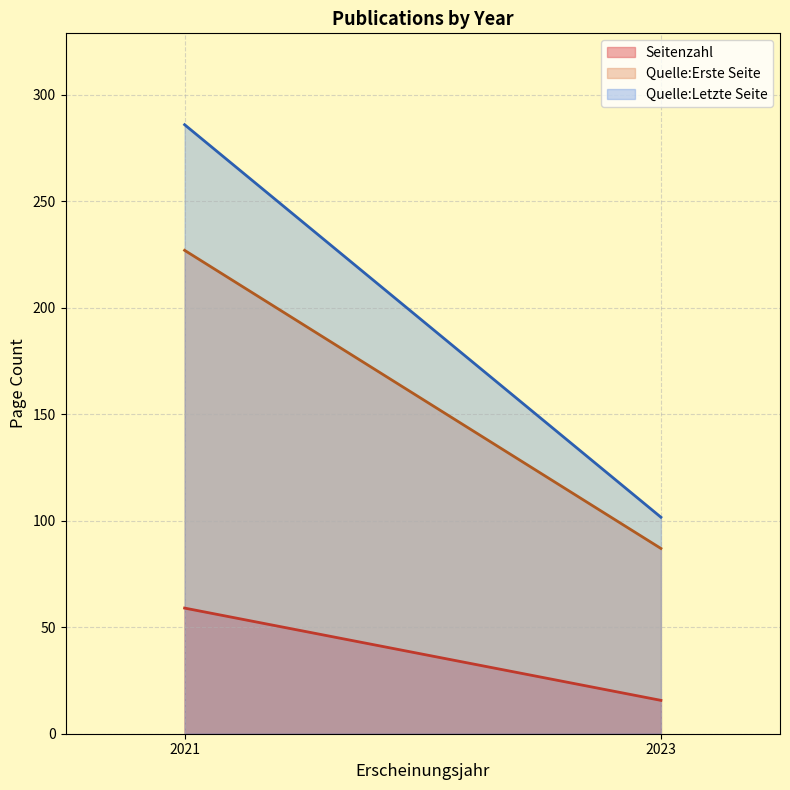

What is the sum of the Quelle:Letzte Seite values at 2023 and 2021?

387.7